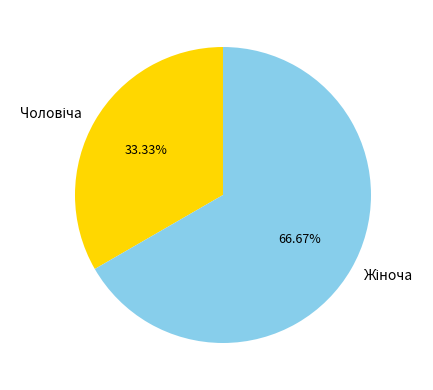

Does any single category account for the majority?

Yes